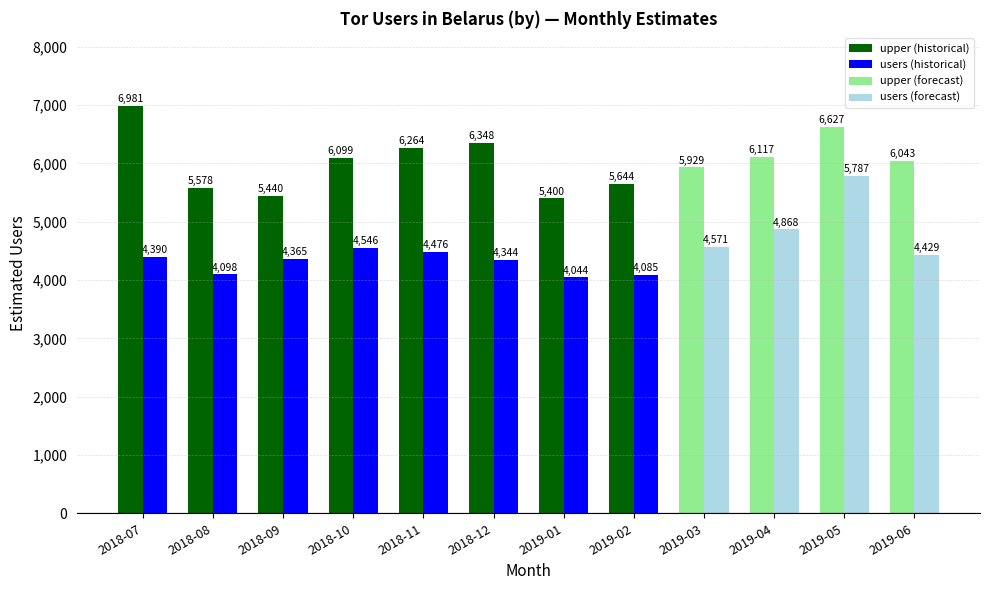

At which label does upper first exceed 6099?

2018-07